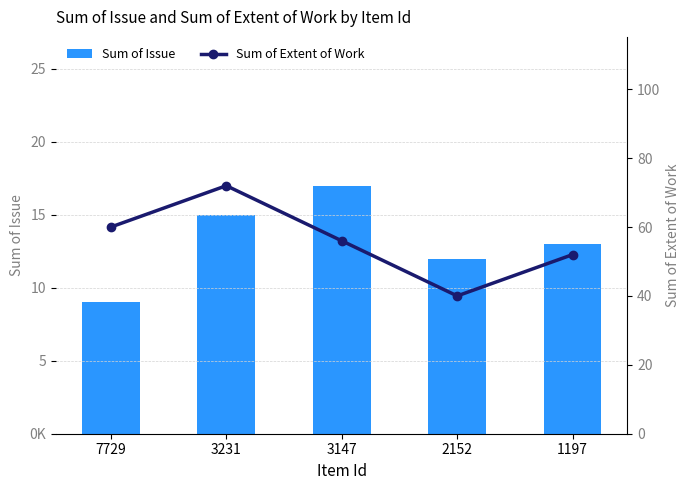

Rank the series by their maximum value, from highest to lowest.

Sum of Extent of Work, Sum of Issue